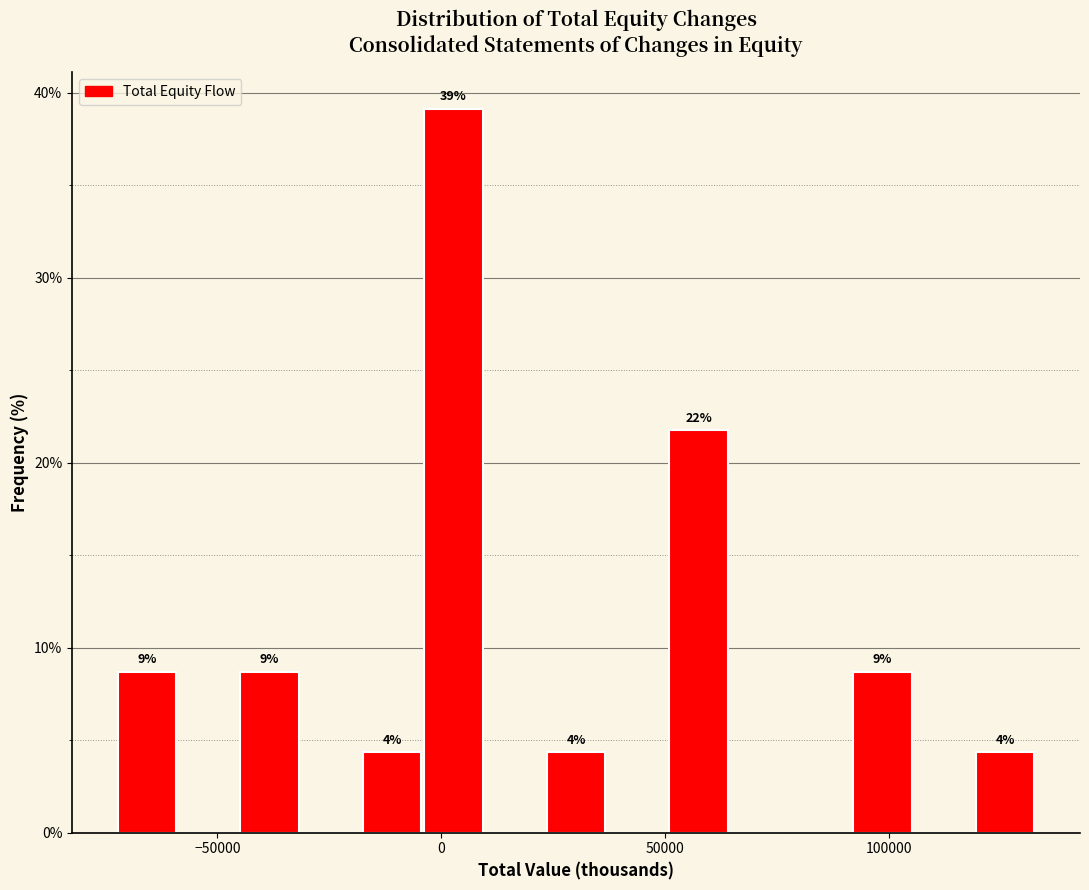

Around what value on the x-axis is the tallest bar? Give the approximate position of its centre, as read against the axis.

5000